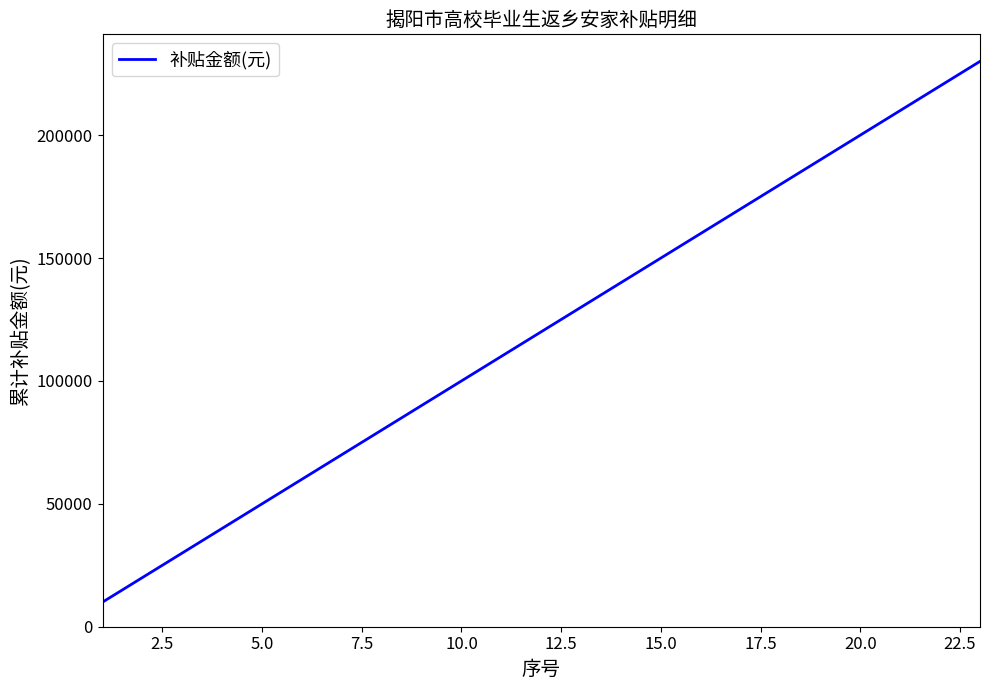

Reading left to right, transcribe all the data shown in this chart.

10000	20000	30000	40000	50000	60000	70000	80000	90000	100000	110000	120000	130000	140000	150000	160000	170000	180000	190000	200000	210000	220000	230000